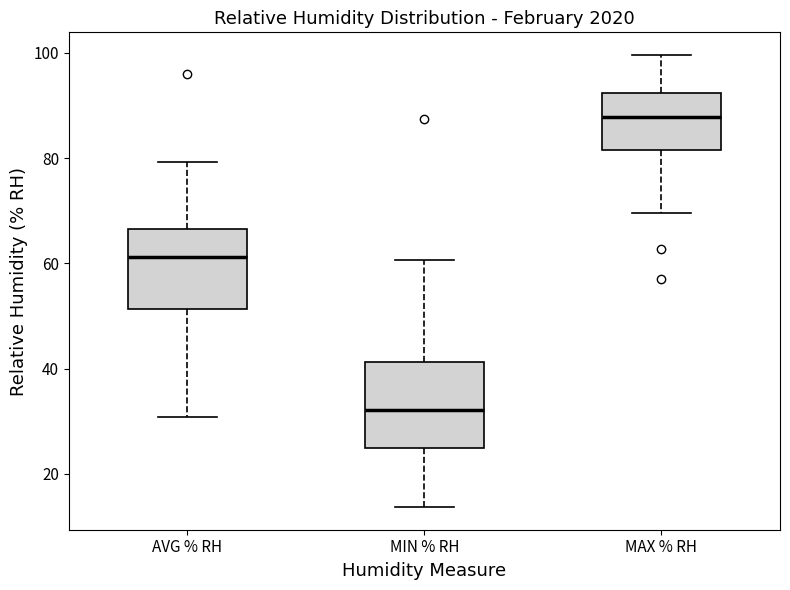

Which box has the lowest median line?

MIN % RH